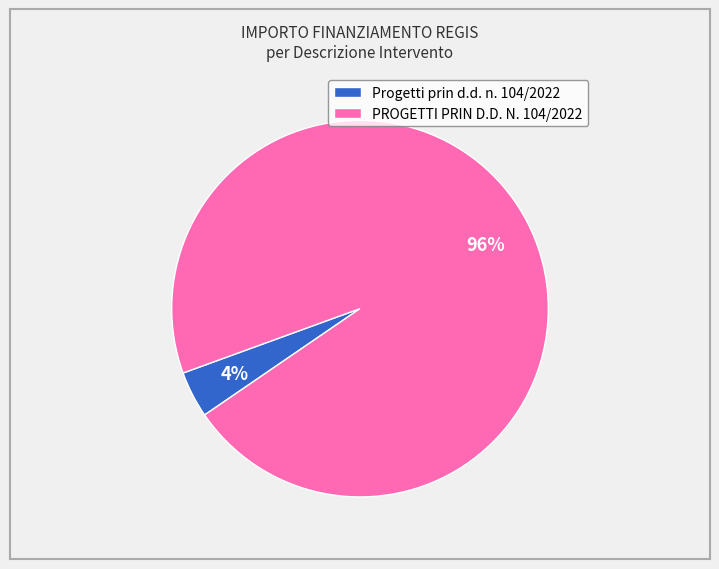

Which category has the biggest portion of the pie?

PROGETTI PRIN D.D. N. 104/2022